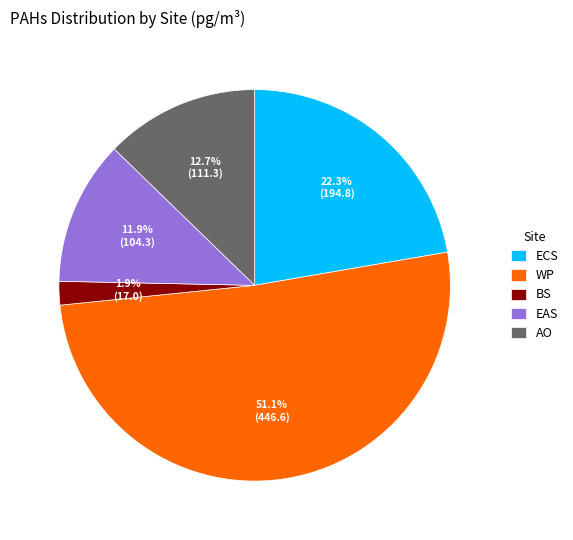

Rank the categories by value from lowest to highest.

BS, EAS, AO, ECS, WP